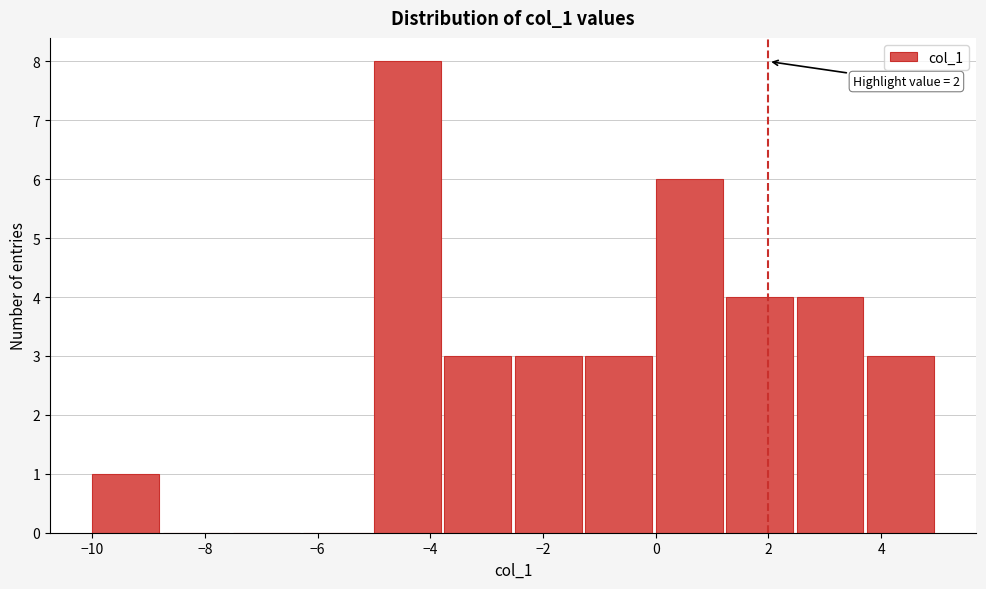

Over which range of the x-axis is the bar tallest?

-5.00 to -3.75